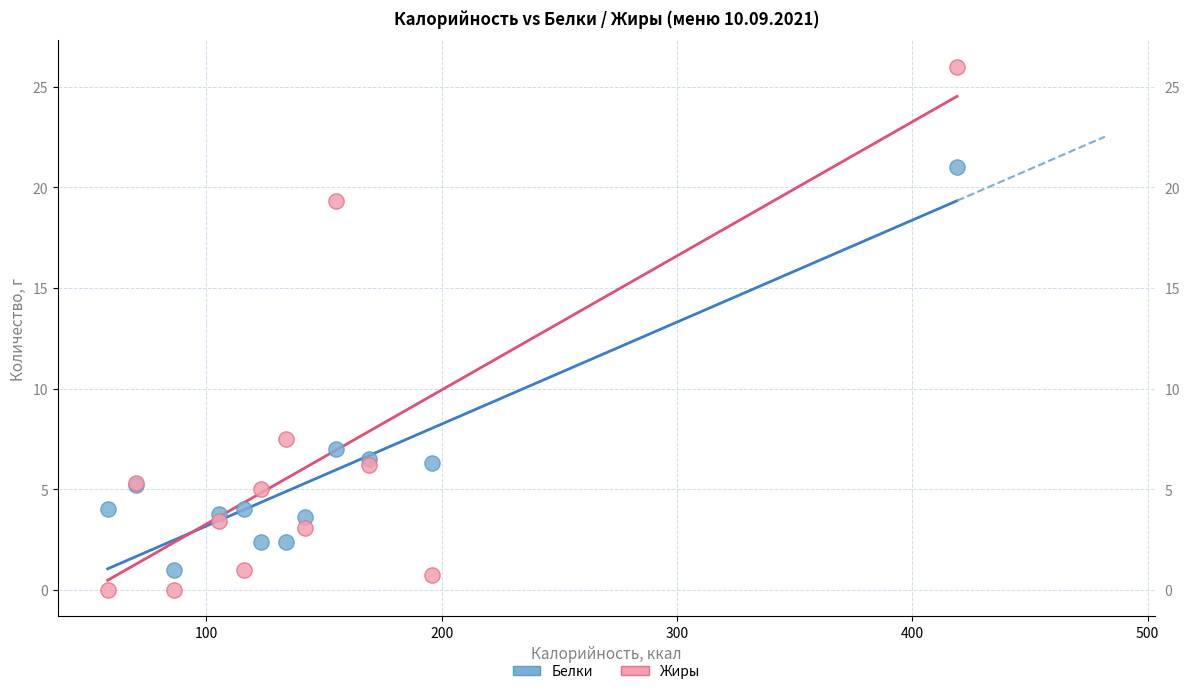

Which series reaches the minimum Y coordinate?

Жиры